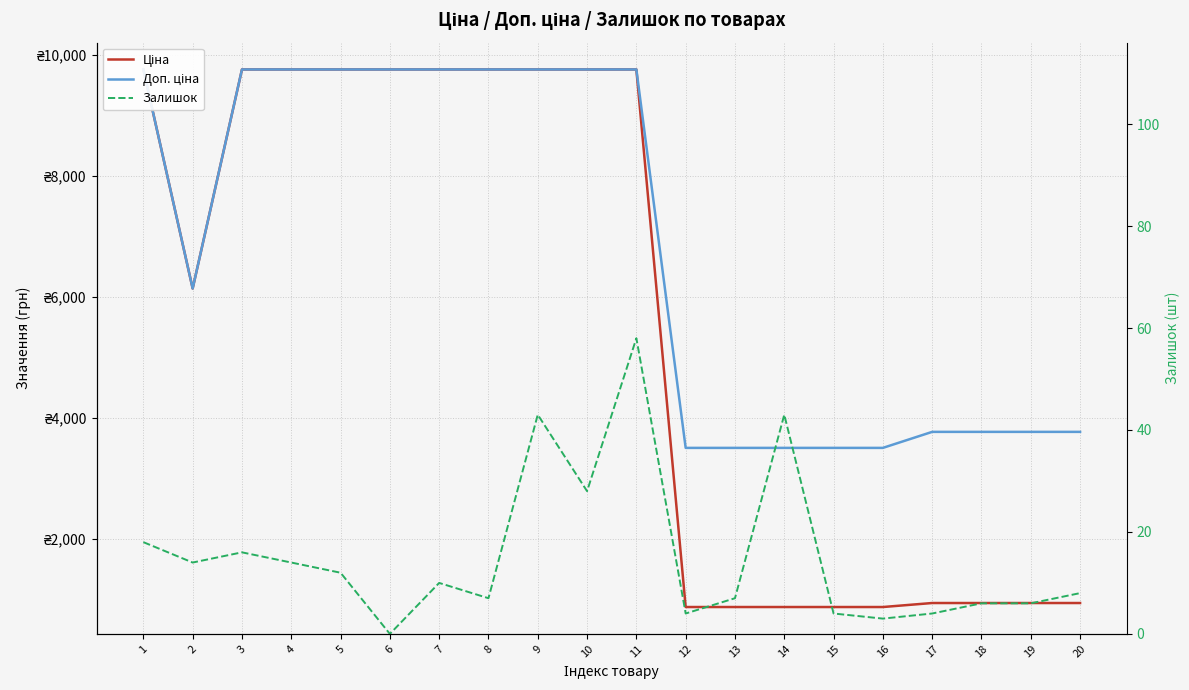

What are all the series names shown in the legend?

Ціна, Доп. ціна, Залишок